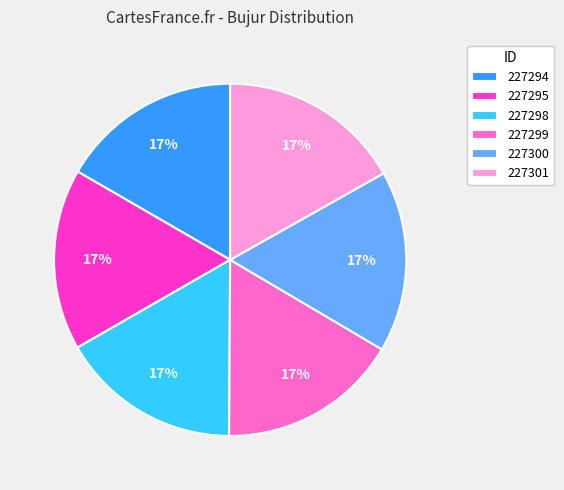

Is there any slice that represents more than half of the pie?

No